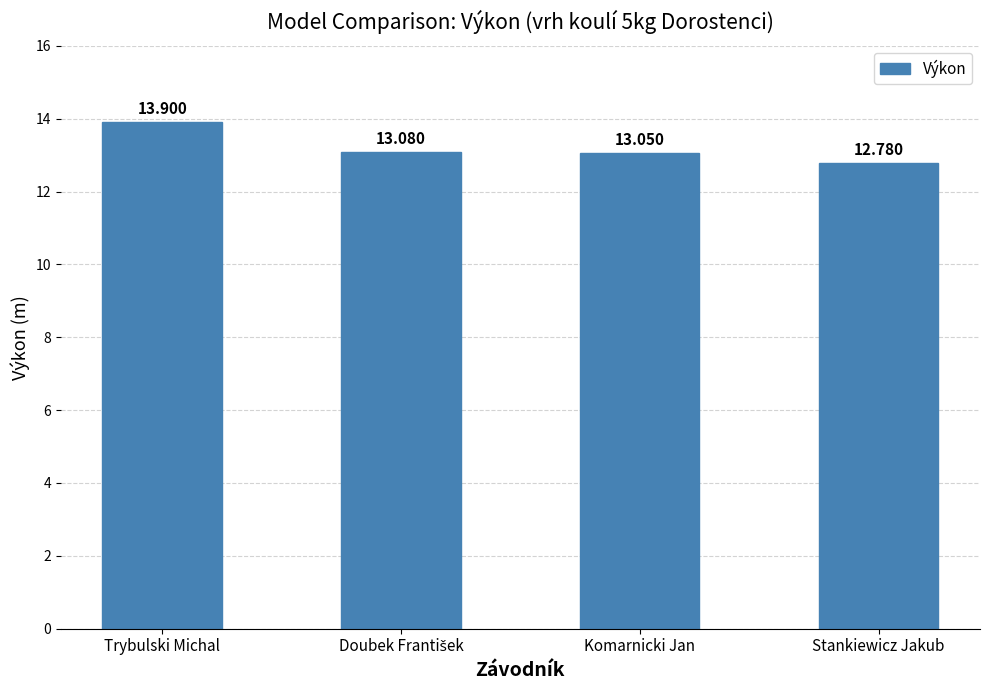

The chart shows a value of 8.0 at Trybulski Michal. True or false?

False